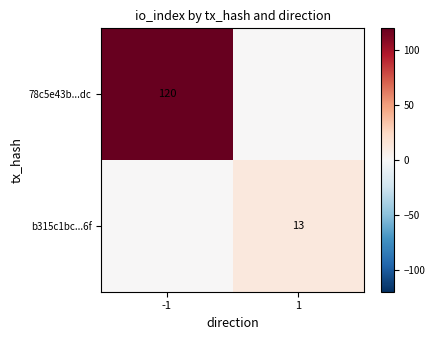

True or false: b315c1bc...6f has a value of 13 at 1.

True